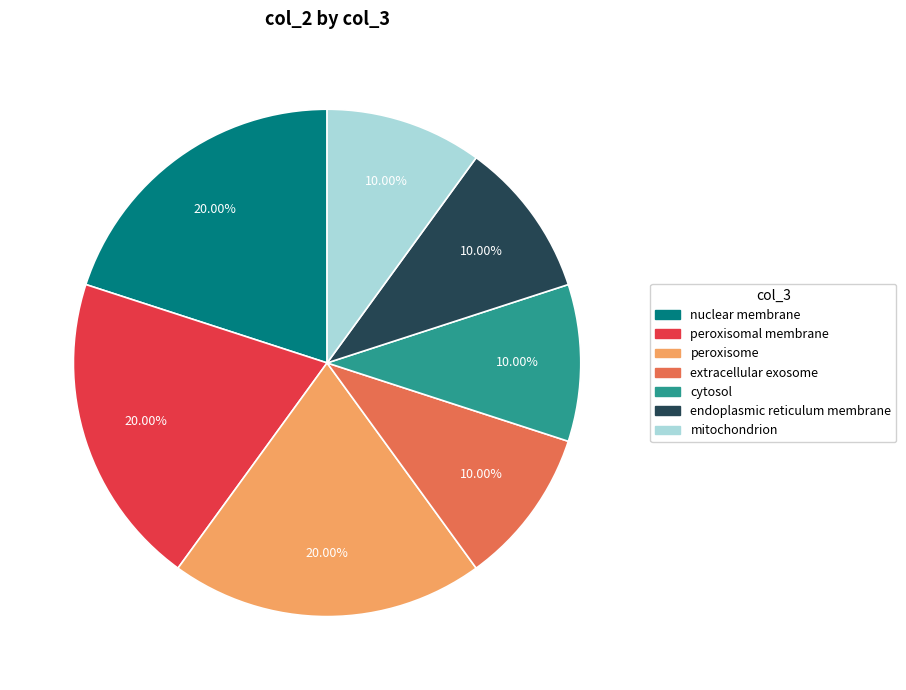

Do mitochondrion and endoplasmic reticulum membrane together represent more than half of the pie?

No